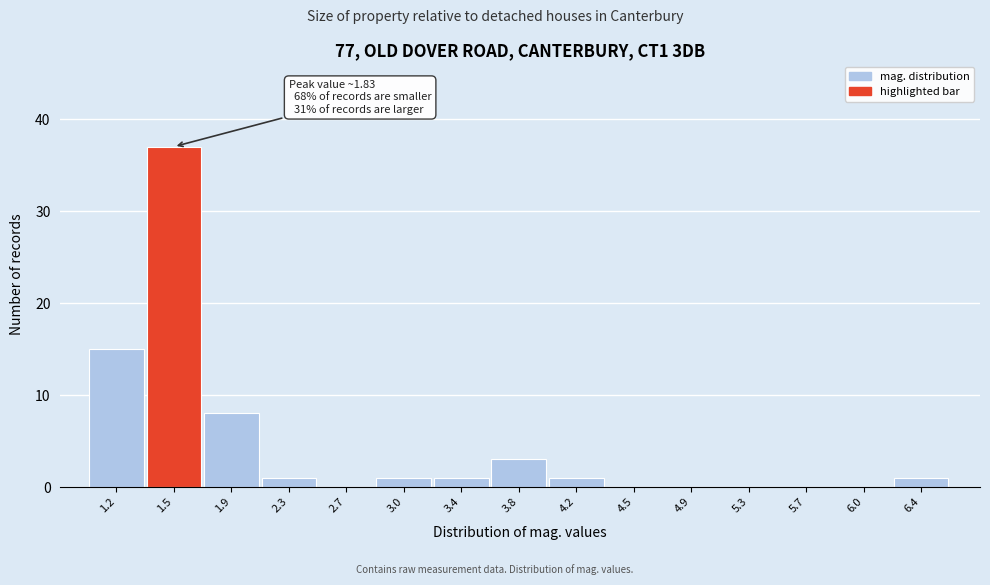

Reading left to right, list all the values displayed in this chart.

1.2=15	1.5=37	1.9=8	2.3=1	2.7=0	3.0=1	3.4=1	3.8=3	4.2=1	4.5=0	4.9=0	5.3=0	5.7=0	6.0=0	6.4=1